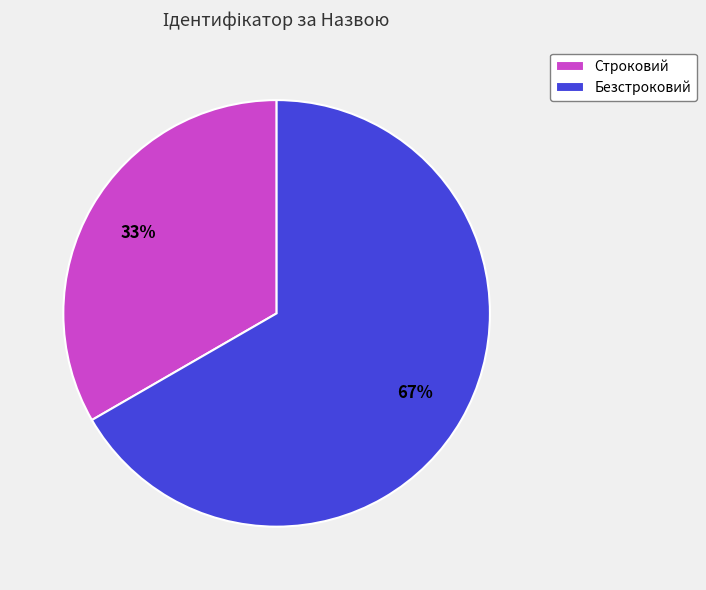

Count the number of slices in the pie.

2